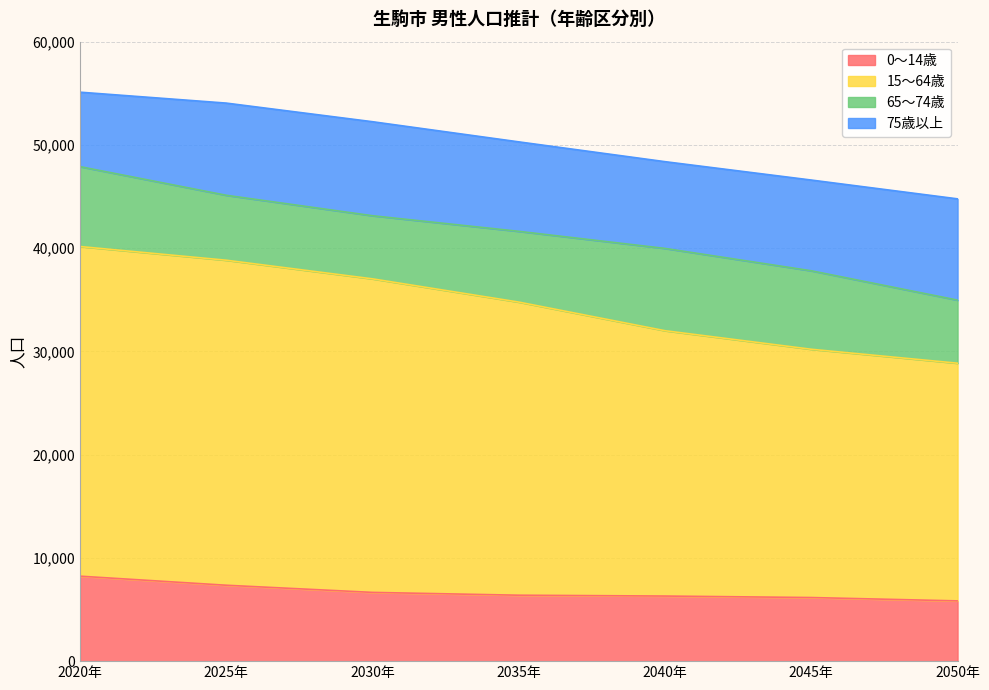

True or false: 15～64歳 and 0～14歳 cross at least once.

False